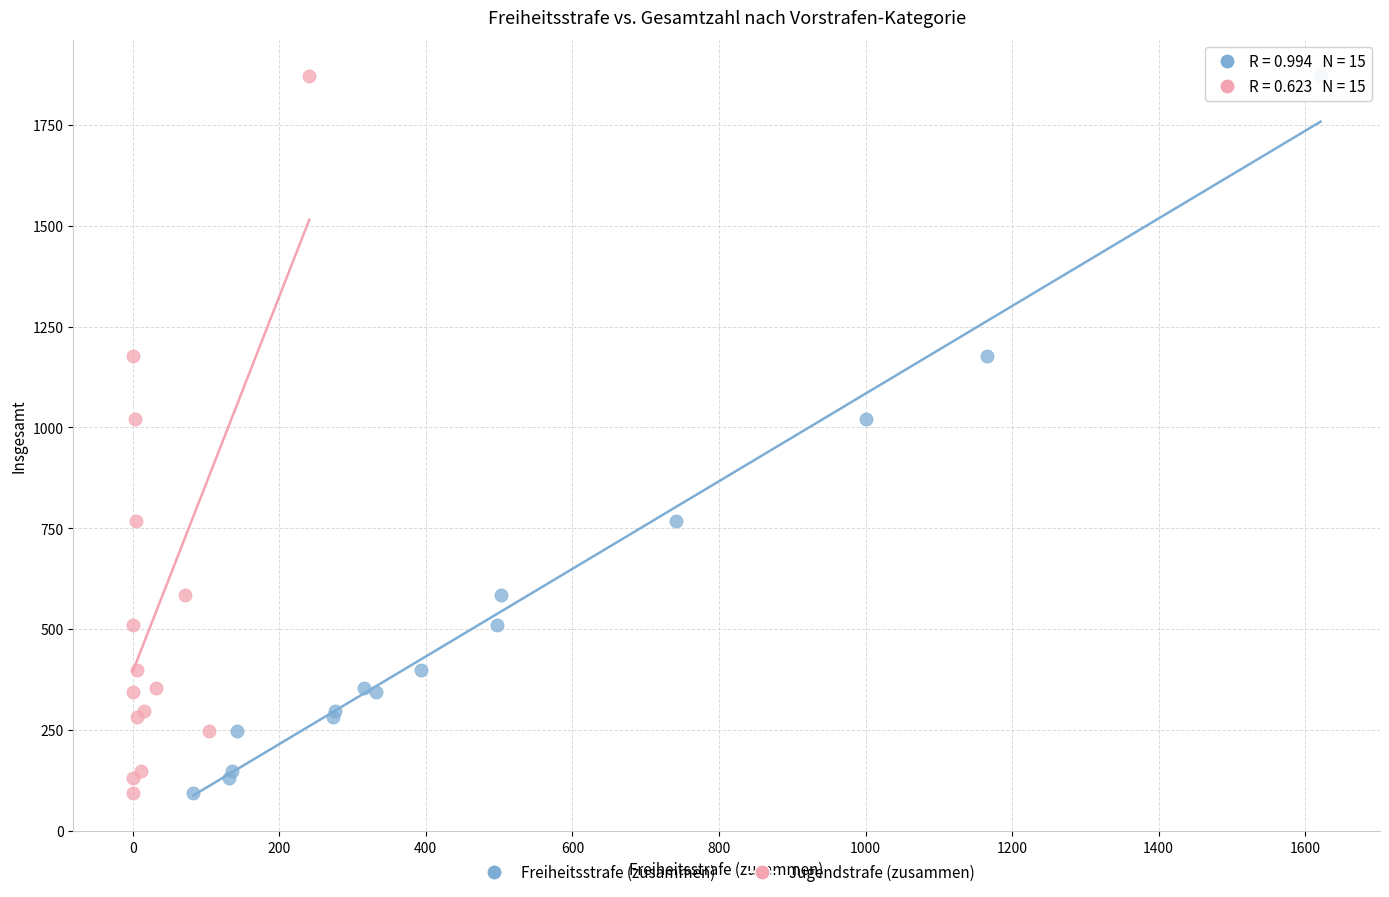

What are all the series names shown in the legend?

Freiheitsstrafe (zusammen), Jugendstrafe (zusammen)